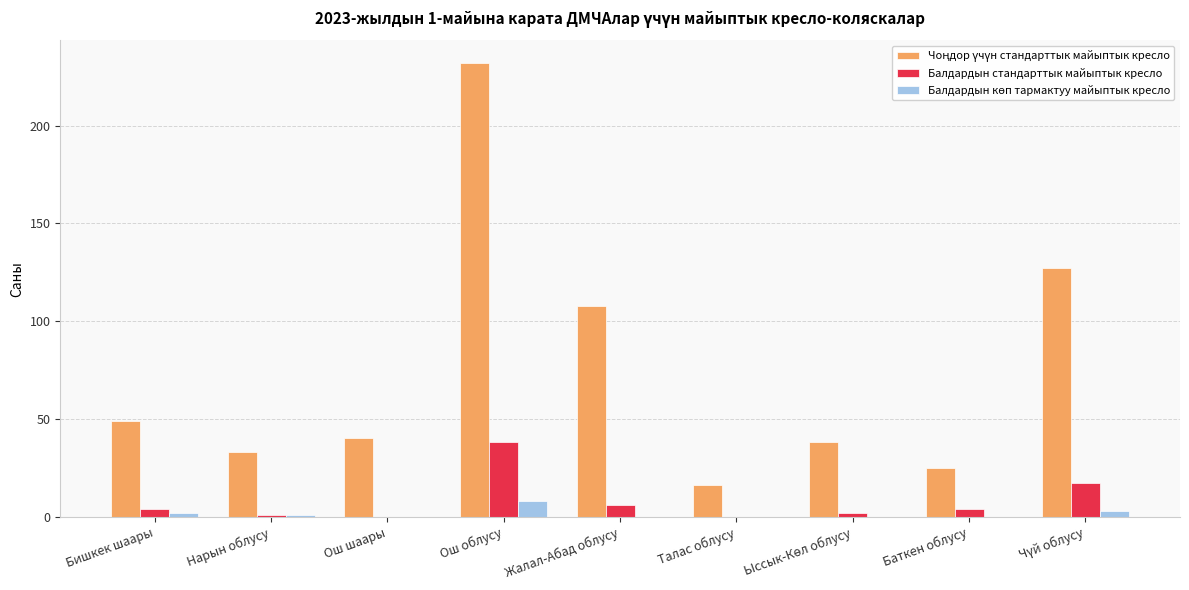

The Балдардын стандарттык майыптык кресло series shows 22 at Ош шаары. True or false?

False